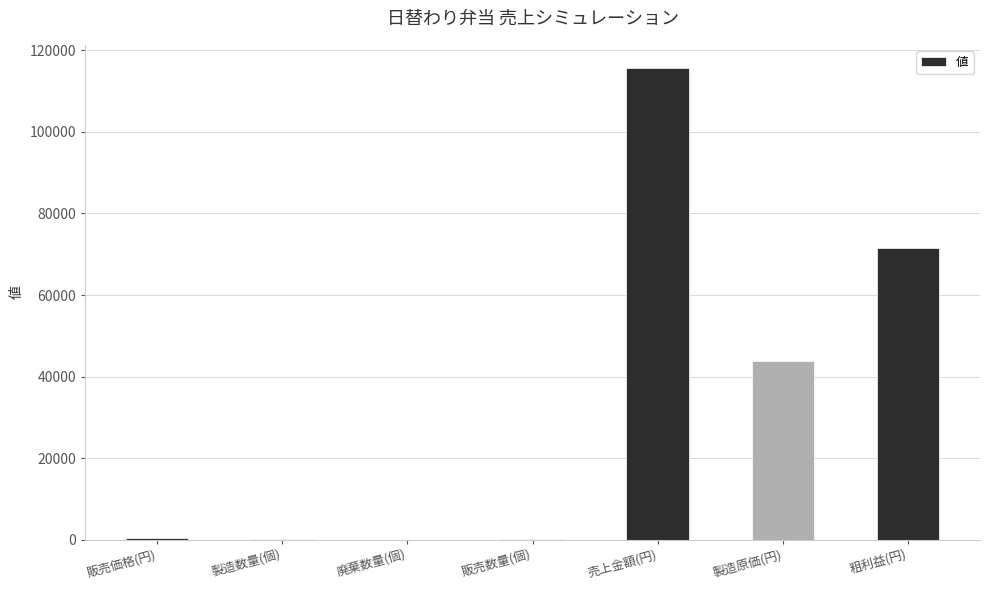

True or false: the data shows 25208 at 製造原価(円).

False